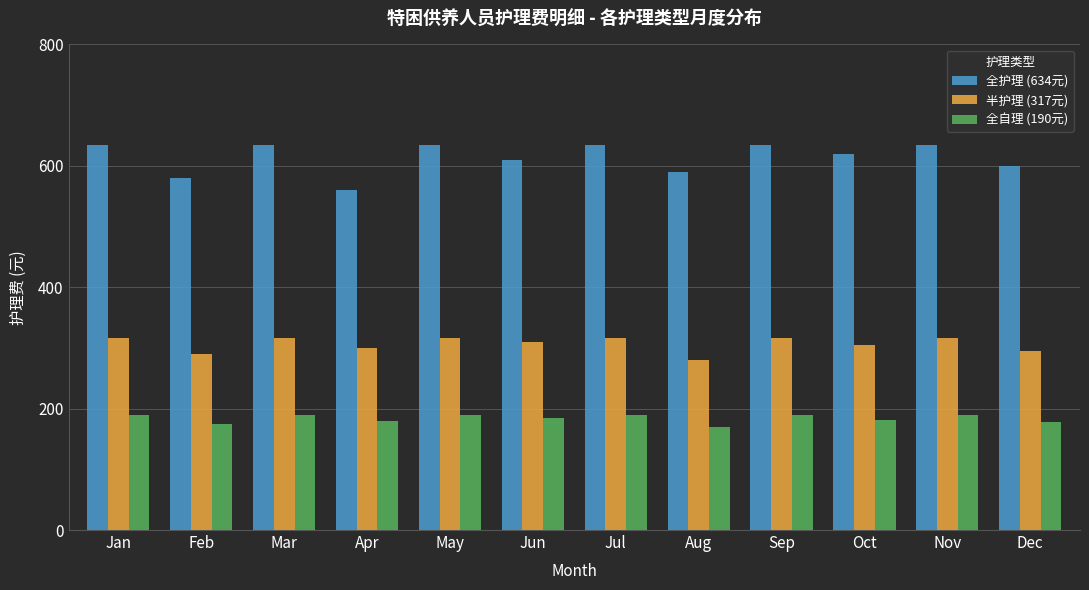

How many distinct data groups are displayed?

3